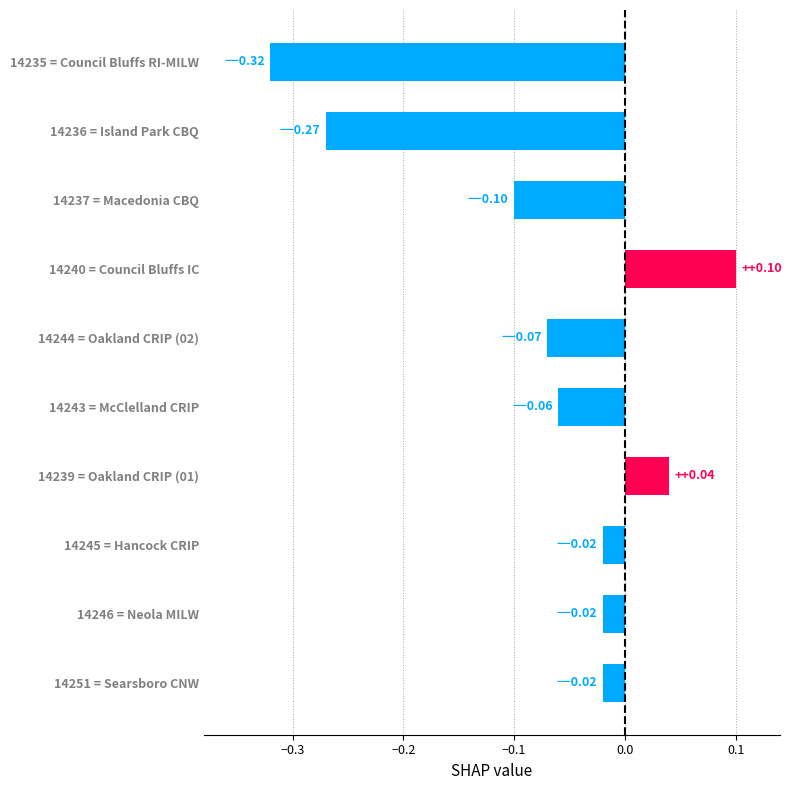

True or false: the data shows -0.1 at 14236 = Island Park CBQ.

False